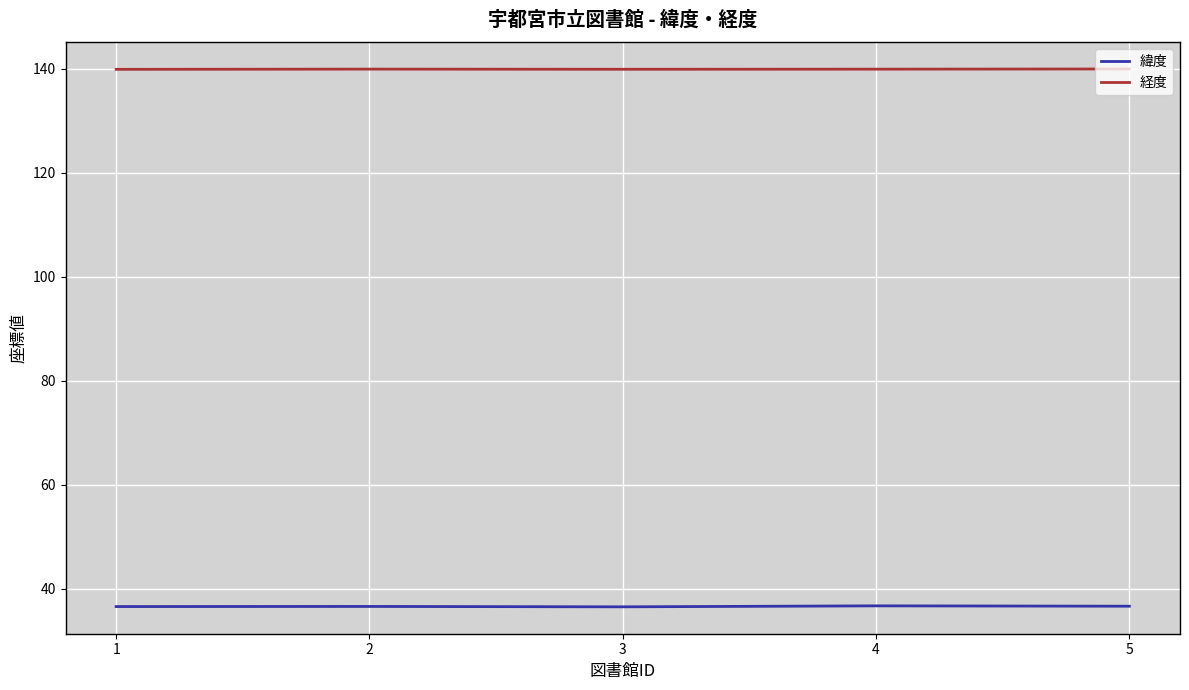

What is the minimum value shown in the chart?

36.5